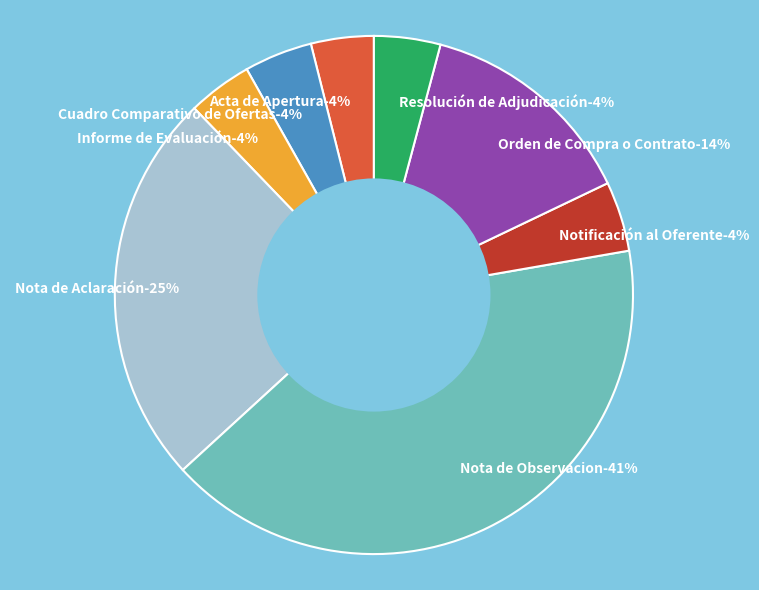

Between Informe de Evaluación and Notificación al Oferente, which is larger?

Notificación al Oferente